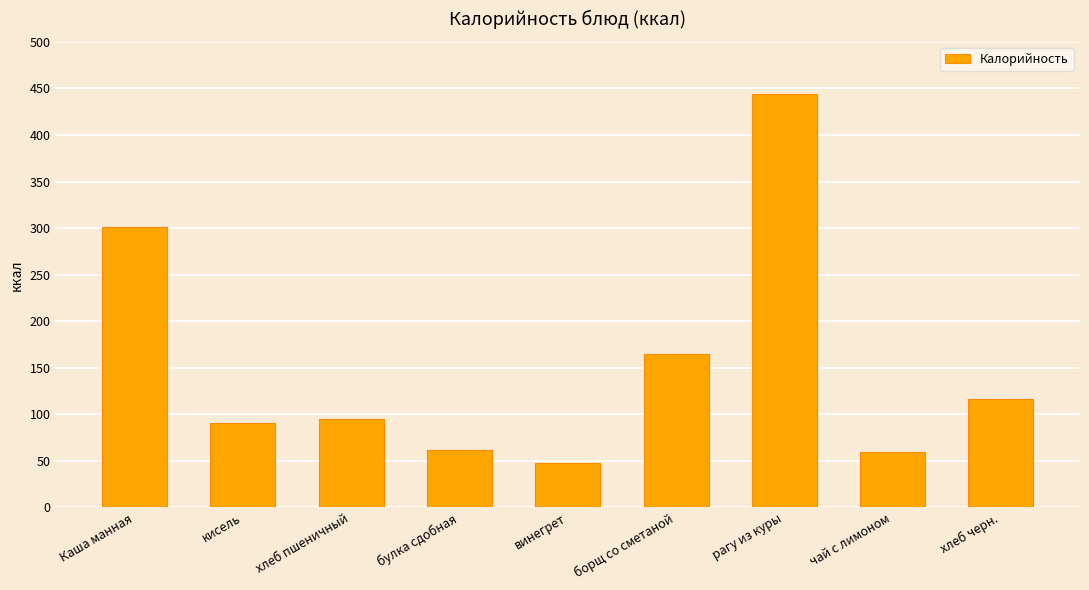

What is the sum of the values at винегрет and чай с лимоном?

108